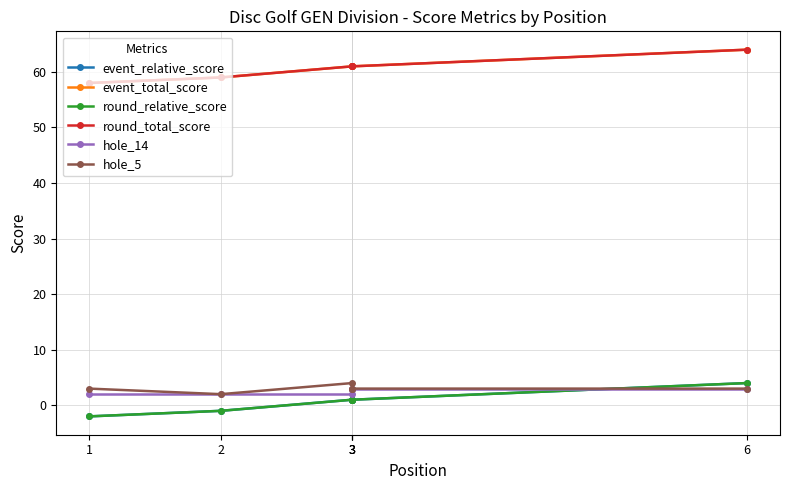

How many lines are shown in the chart?

6